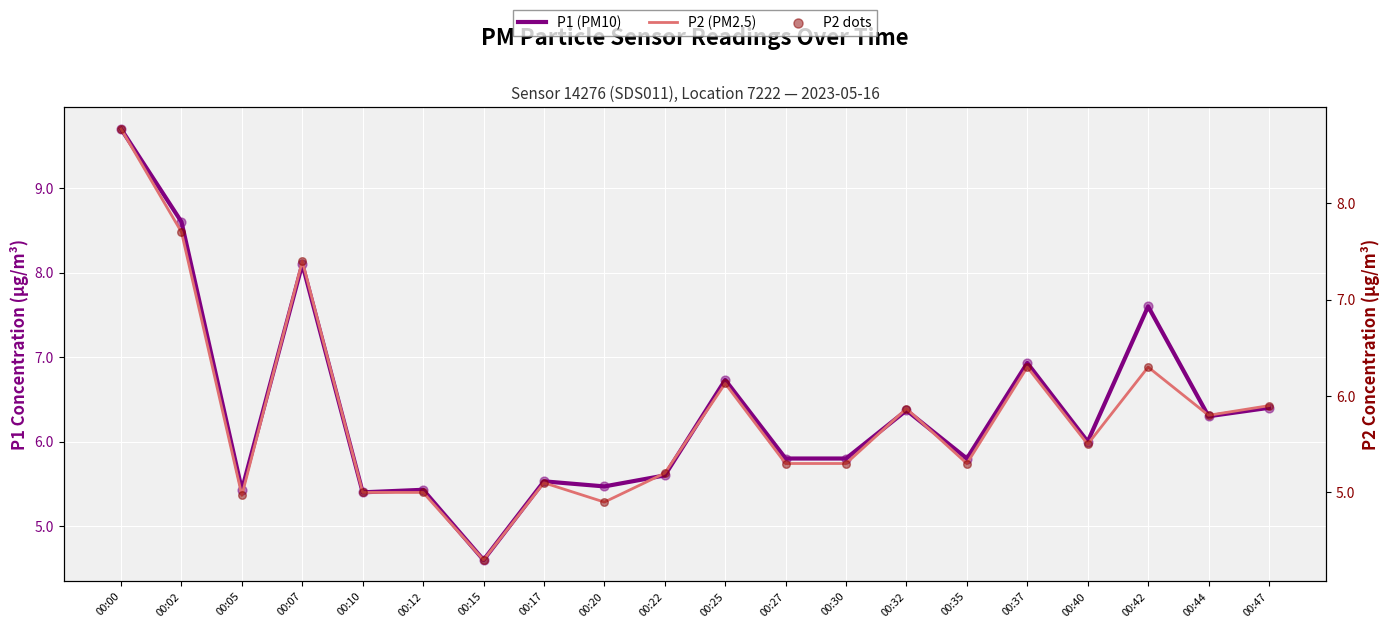

At which category is the sum across all series the highest?

00:00